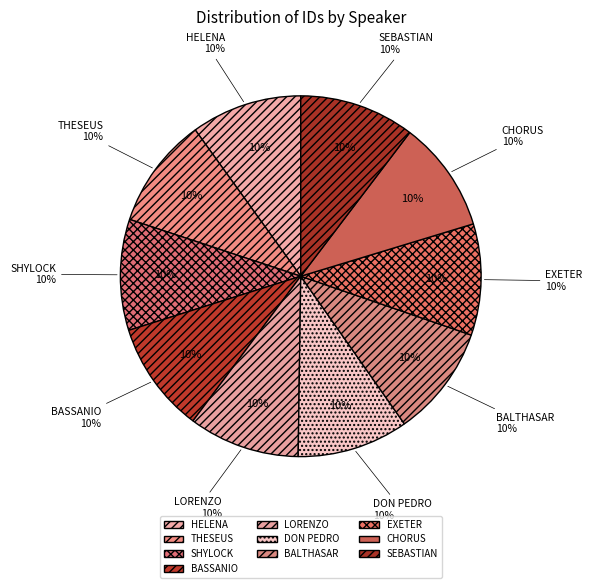

Is it true that SHYLOCK is 10% of the pie?

True